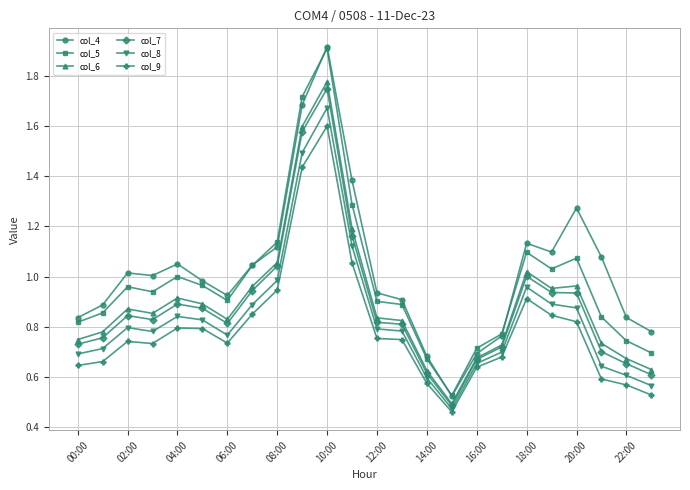

What is the maximum value shown in the chart?

1.9